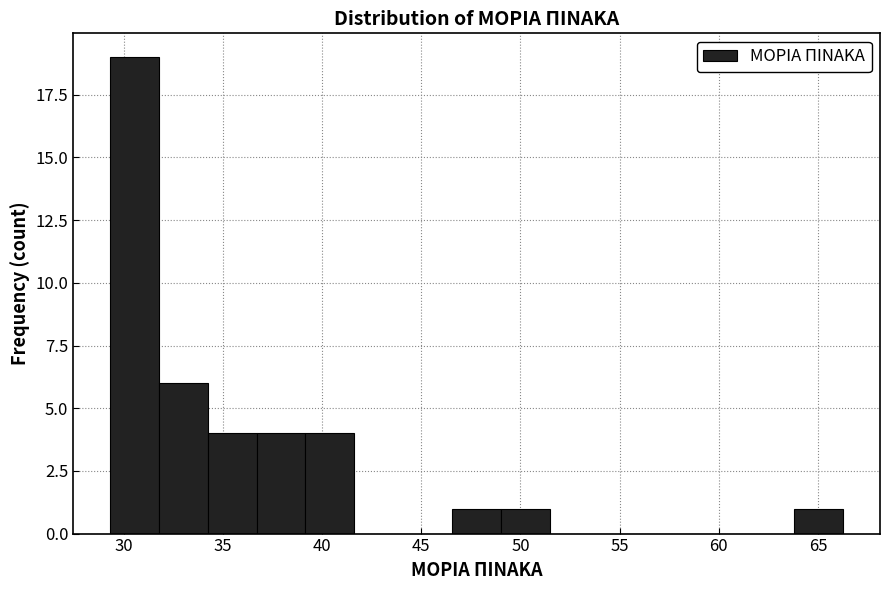

How tall is the bar that spans 49.0 to 51.5 on the x-axis? Neither the bar edges nor the heights are printed on the chart, so give them approximately, as read against the axes.

1